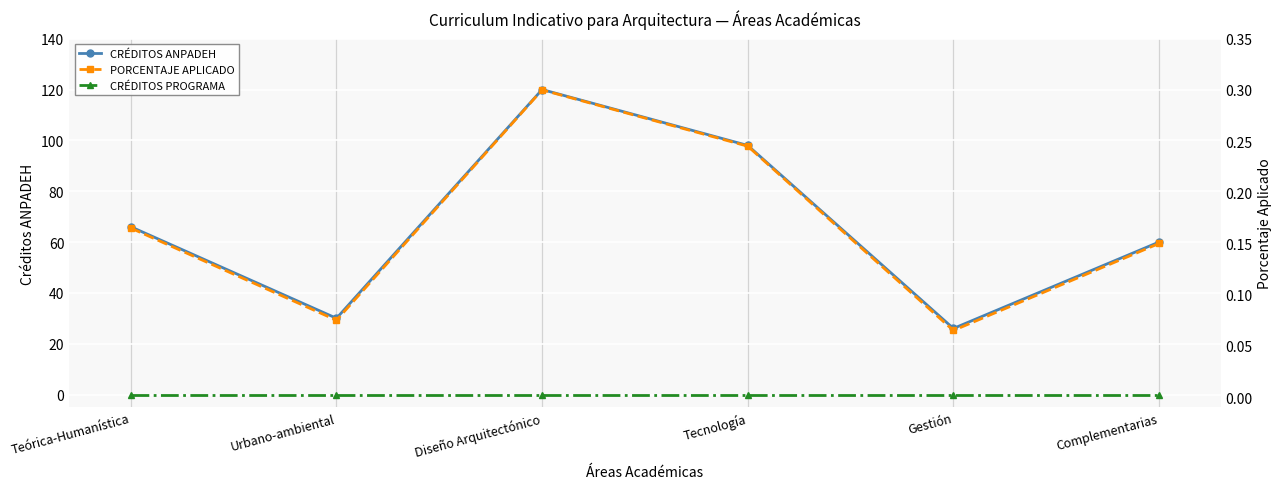

True or false: PORCENTAJE APLICADO and CRÉDITOS PROGRAMA intersect in this chart.

False